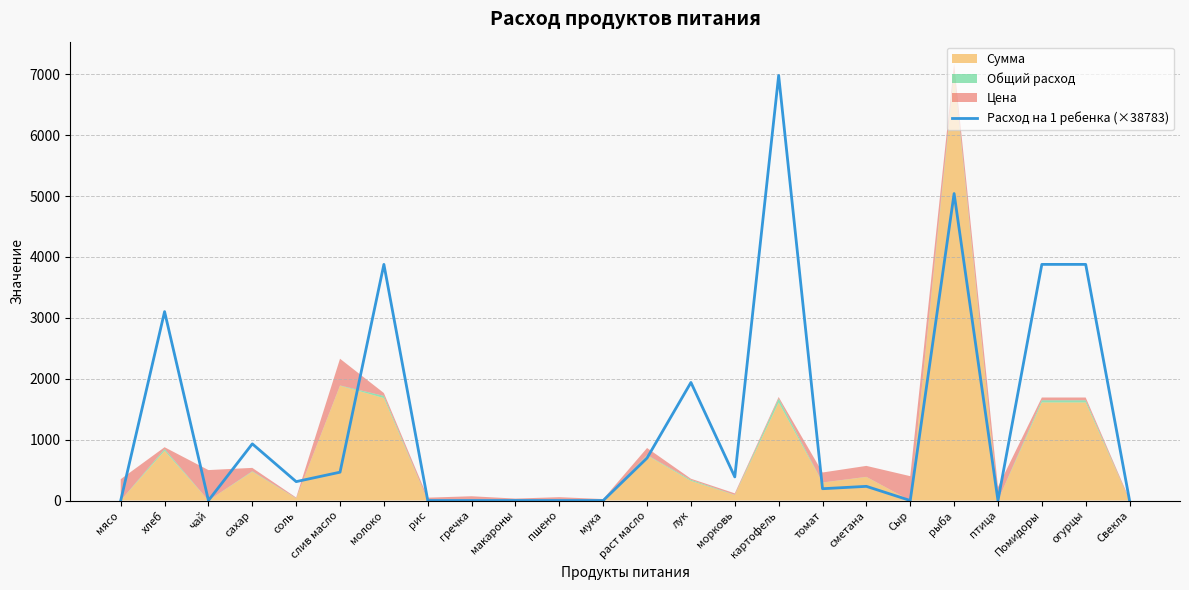

What is the greatest value displayed?

6981.0